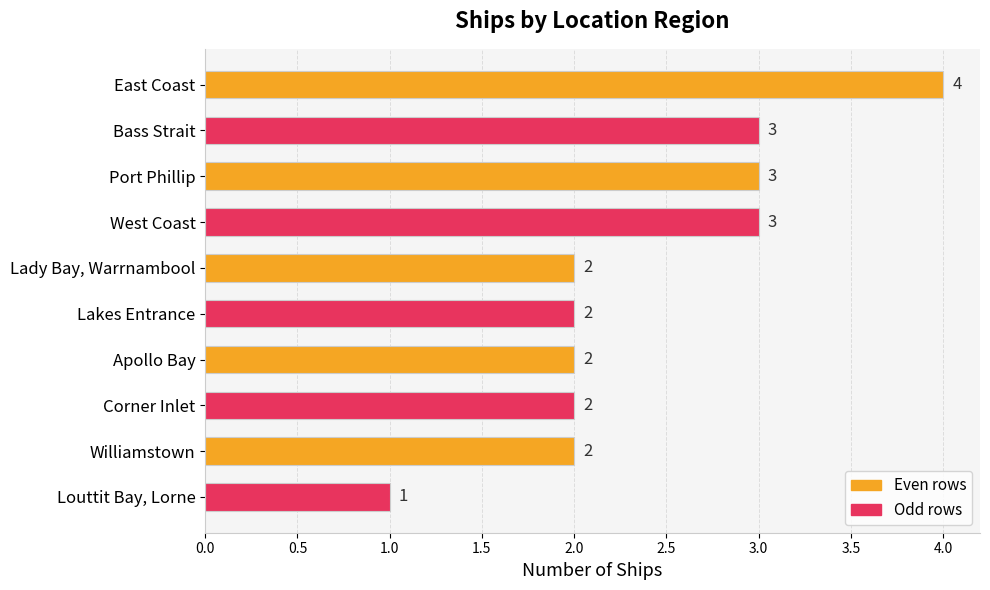

How many values are between 2 and 3?

8